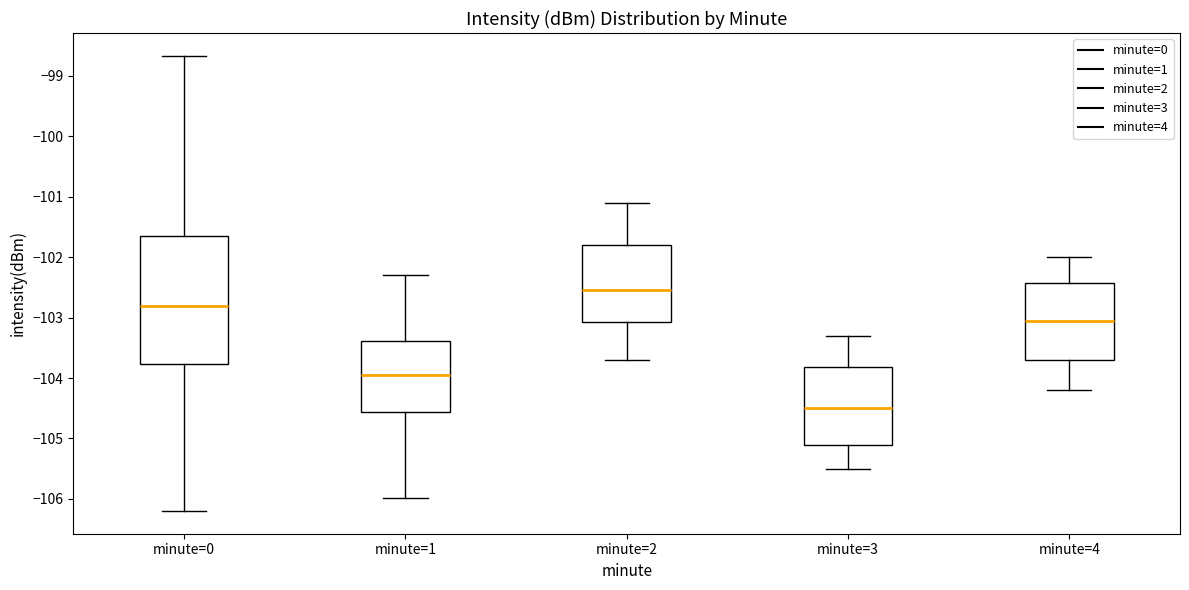

Where does the median line of the box for minute=2 sit on the y-axis? The values are not printed on the chart, so give them approximately, as read against the axis.

-102.5